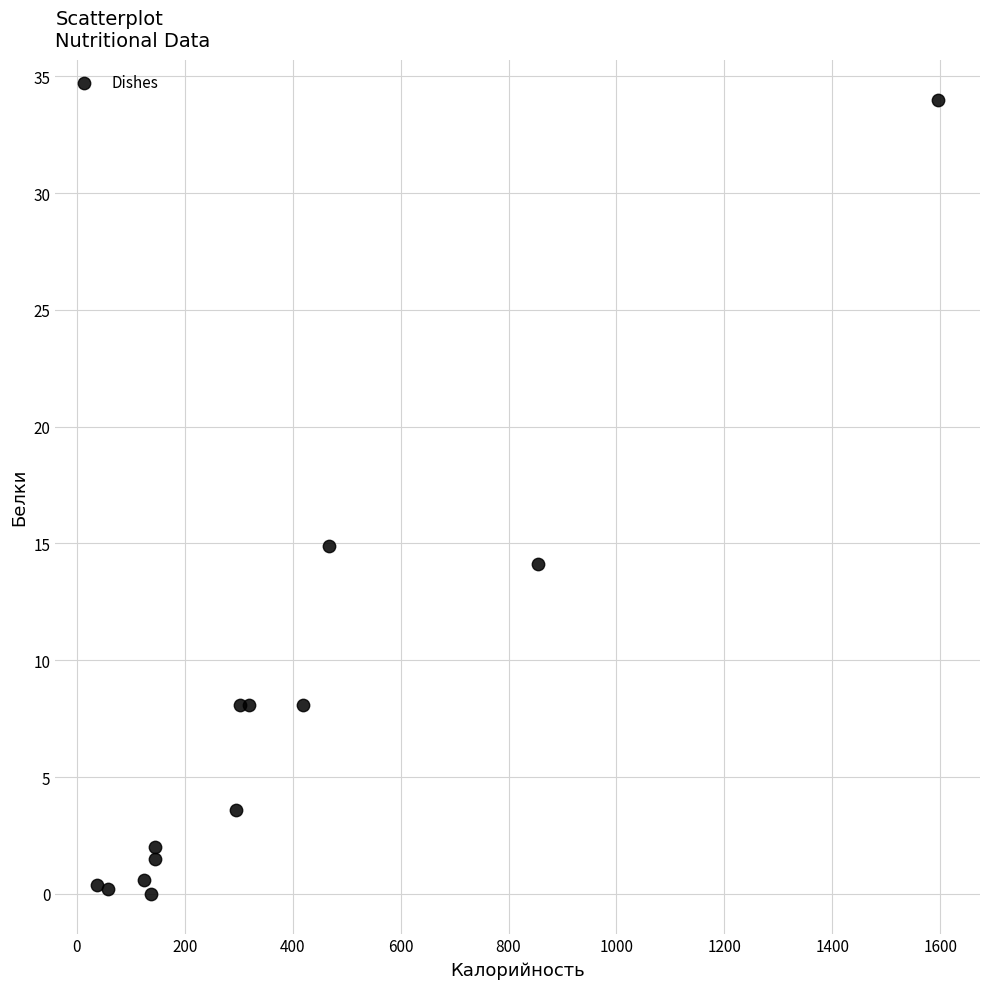

What Y value in the scatter plot is closest to 17?

14.9